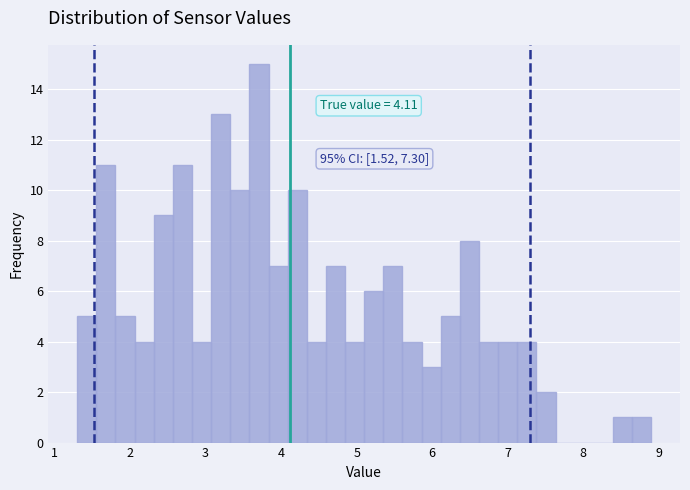

Around what value on the x-axis is the tallest bar? Give the approximate position of its centre, as read against the axis.

3.7